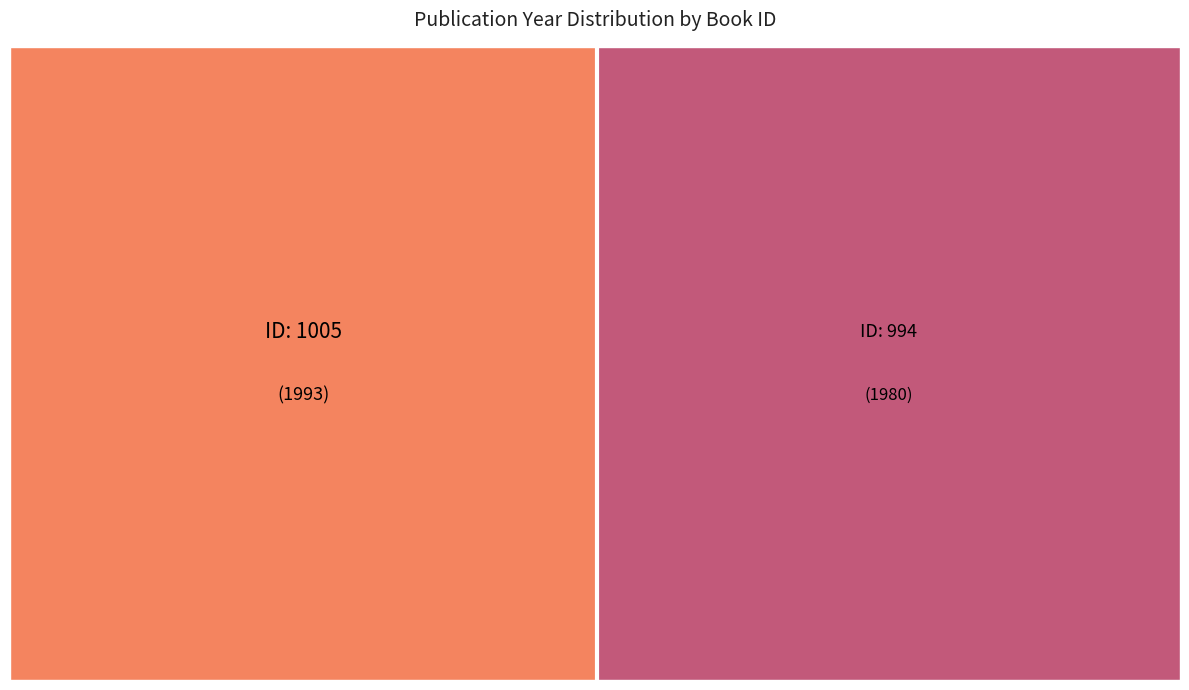

To the nearest percent, what percentage of the pie is 994?

50%